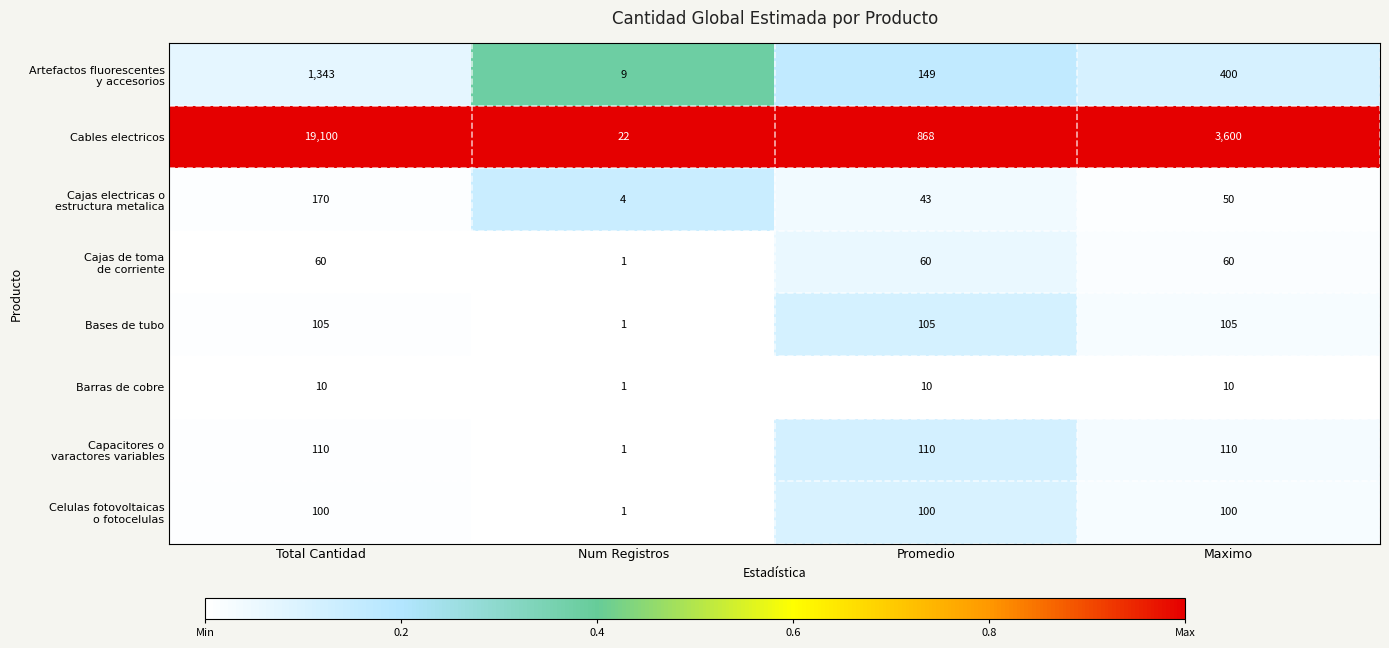

What is the difference between the Bases de tubo values at Num Registros and Total Cantidad?

104